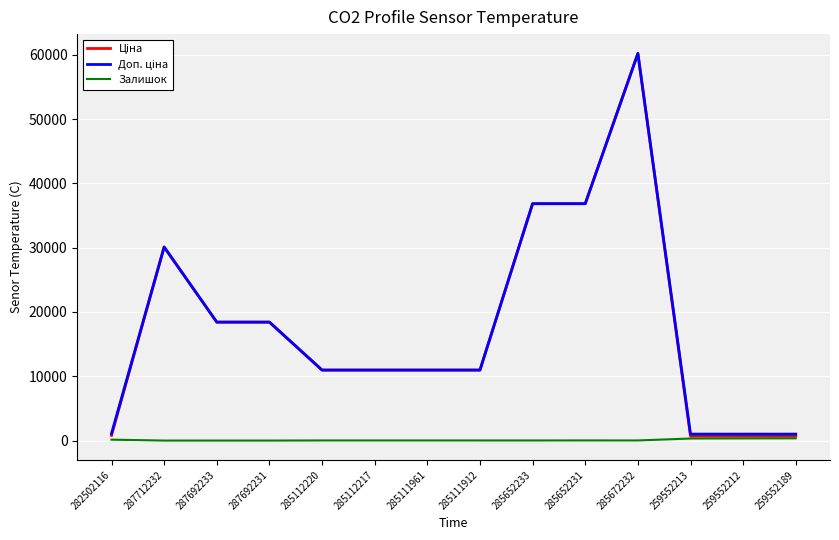

What is the total value across all series at 287712232?

60205.6